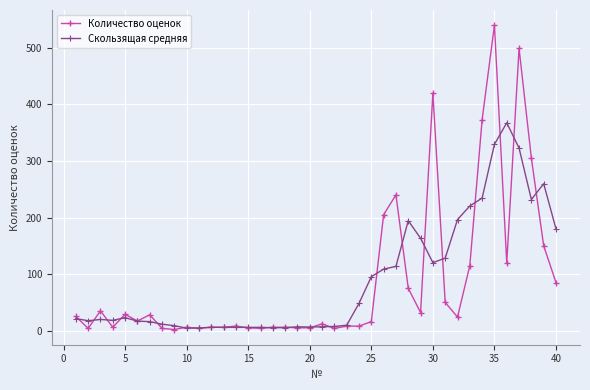

At how many categories does at least one series exceed 357?

5